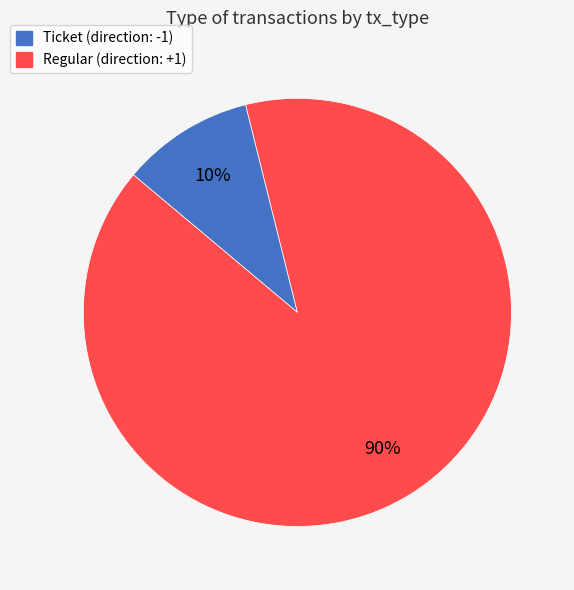

Is there a majority slice in this chart?

Yes